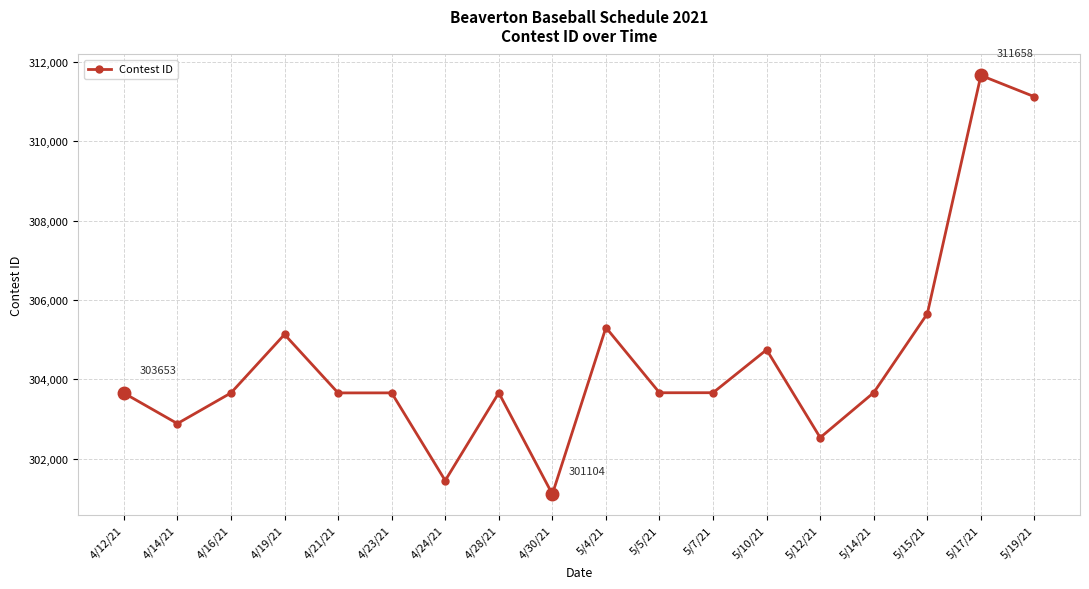

At which category does the data reach its first local peak?

4/19/21